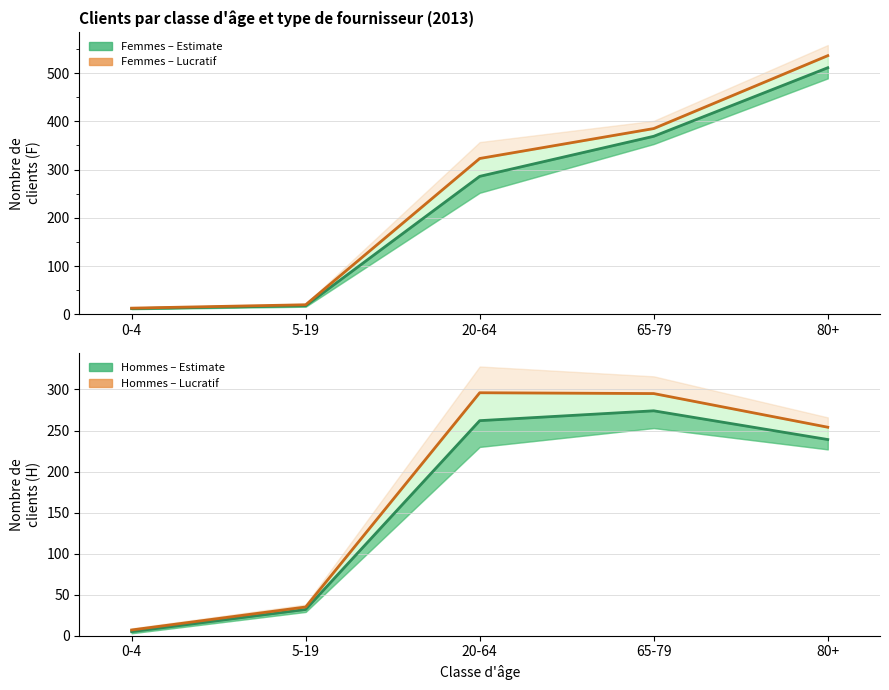

What is the total value across all series at 0-4?

17